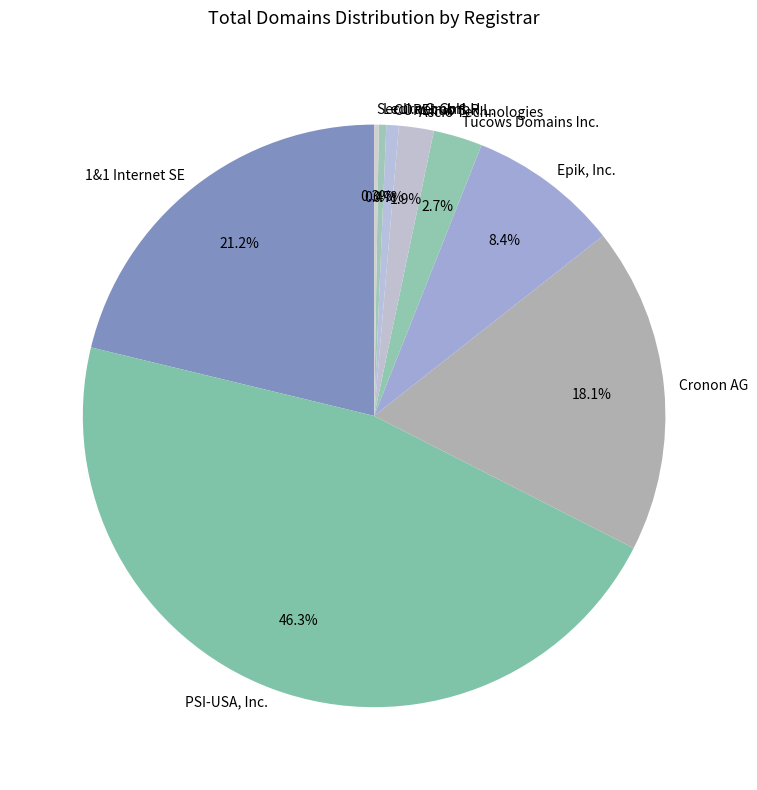

What is the ratio of the value at Epik, Inc. to the value at Ledl.net GmbH?

20.4